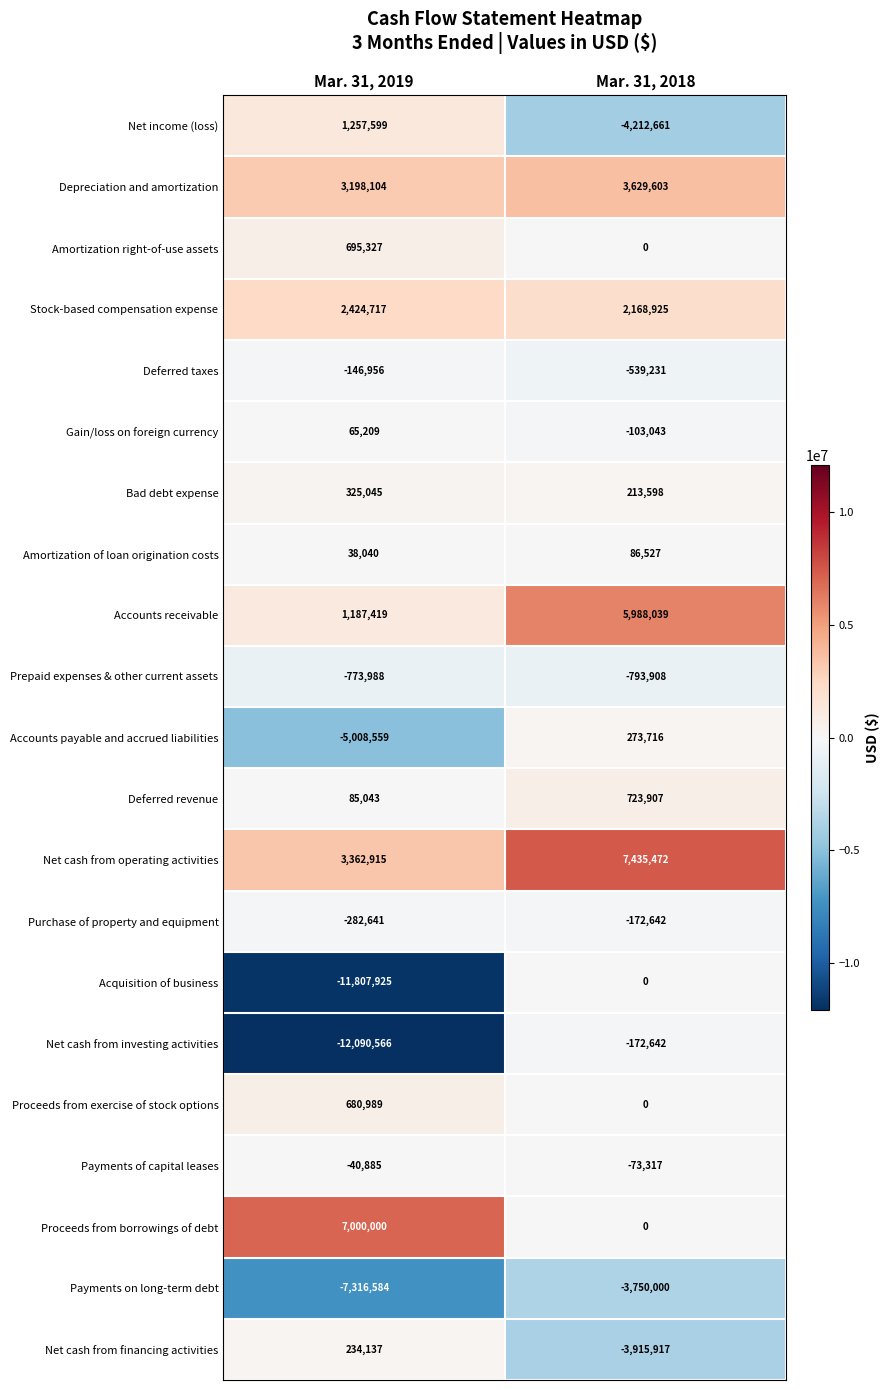

Which series changed the most between Mar. 31, 2019 and Mar. 31, 2018?

Net cash from investing activities